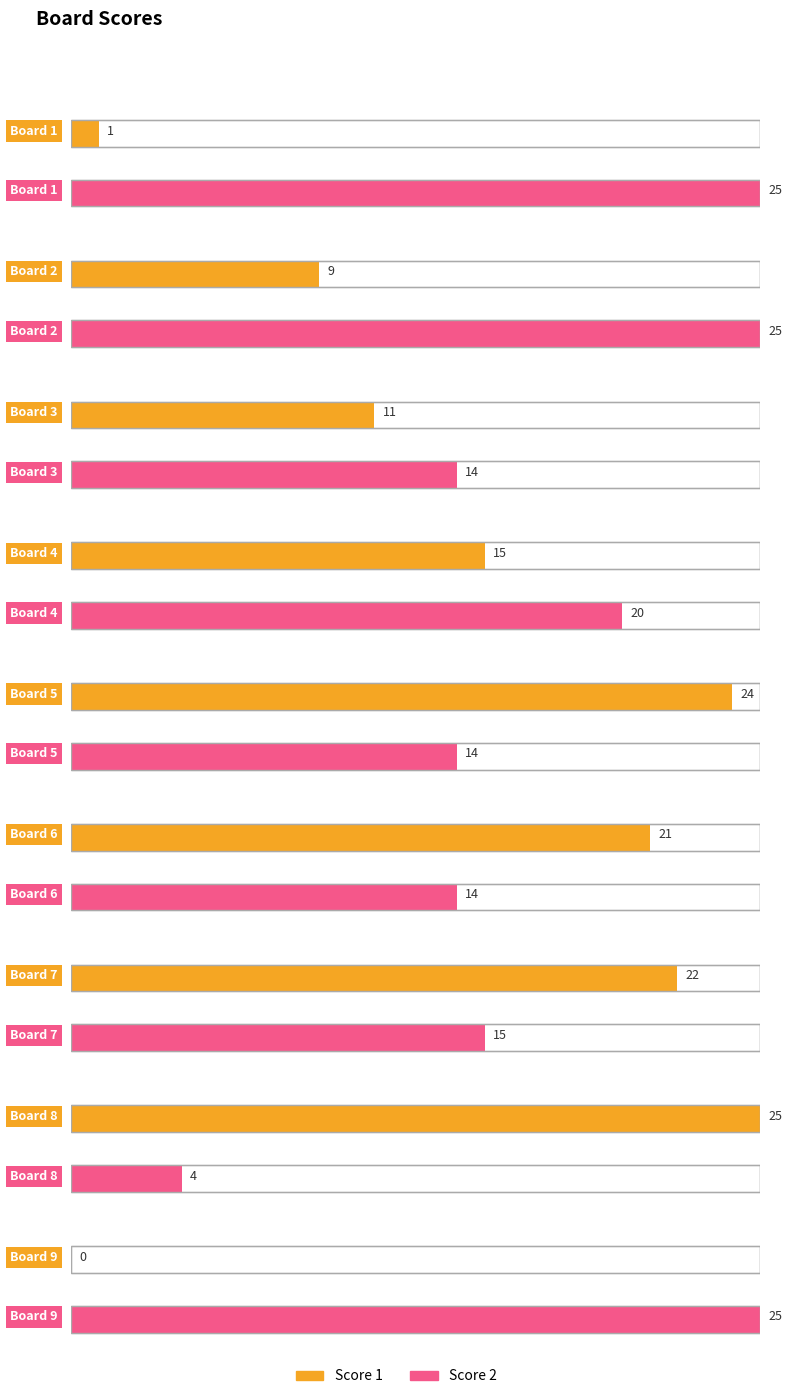

At which label is Score 2 closest to 14?

Board 3